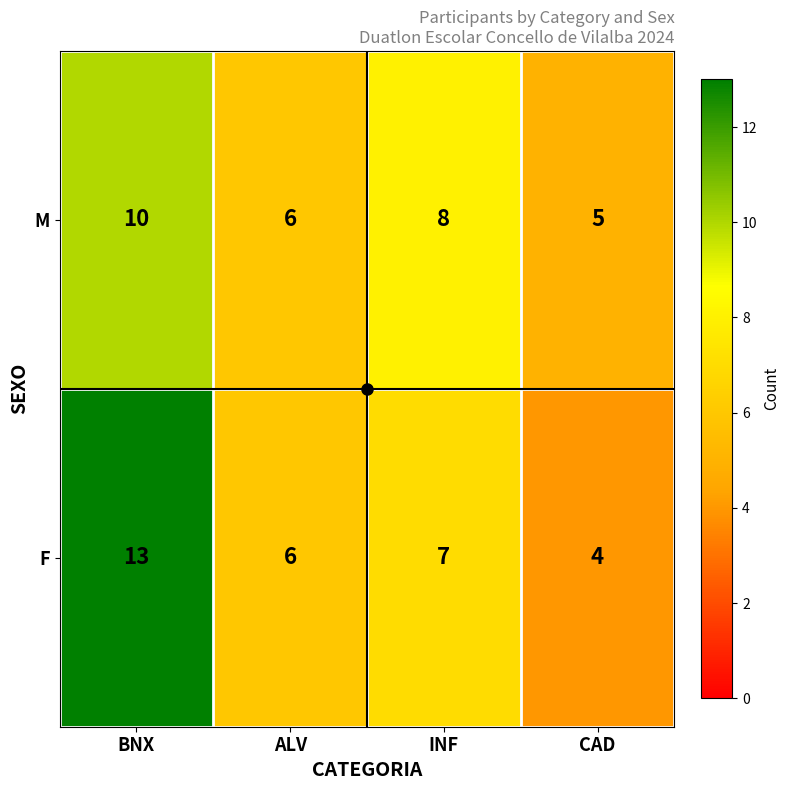

How many data points in F are less than 7?

2